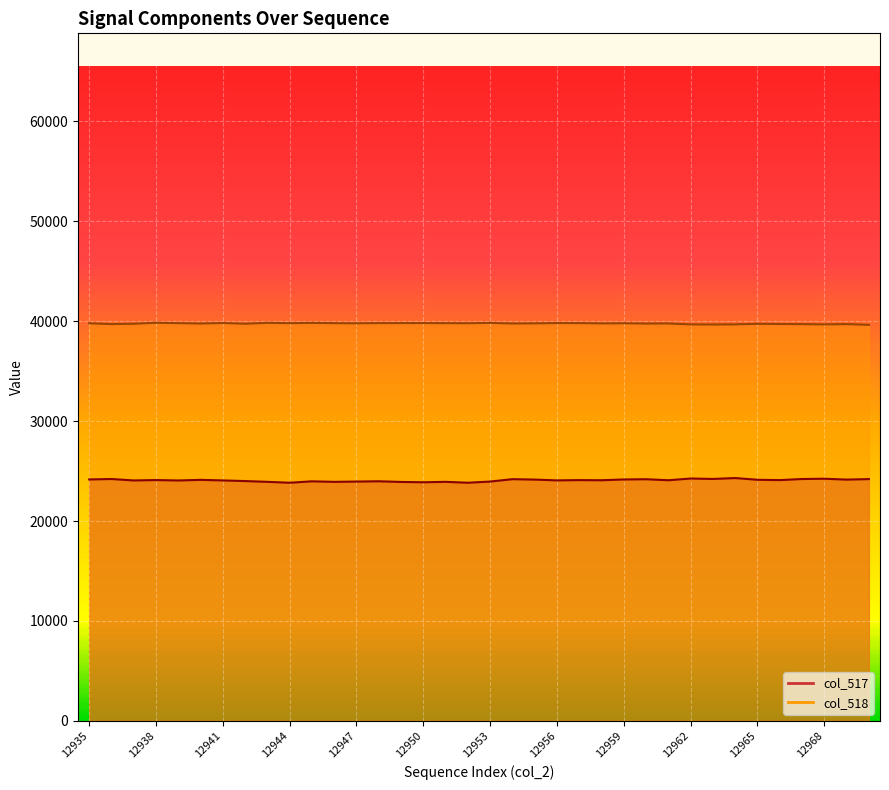

Read the col_517 value at 12950, to the nearest 50.

23900